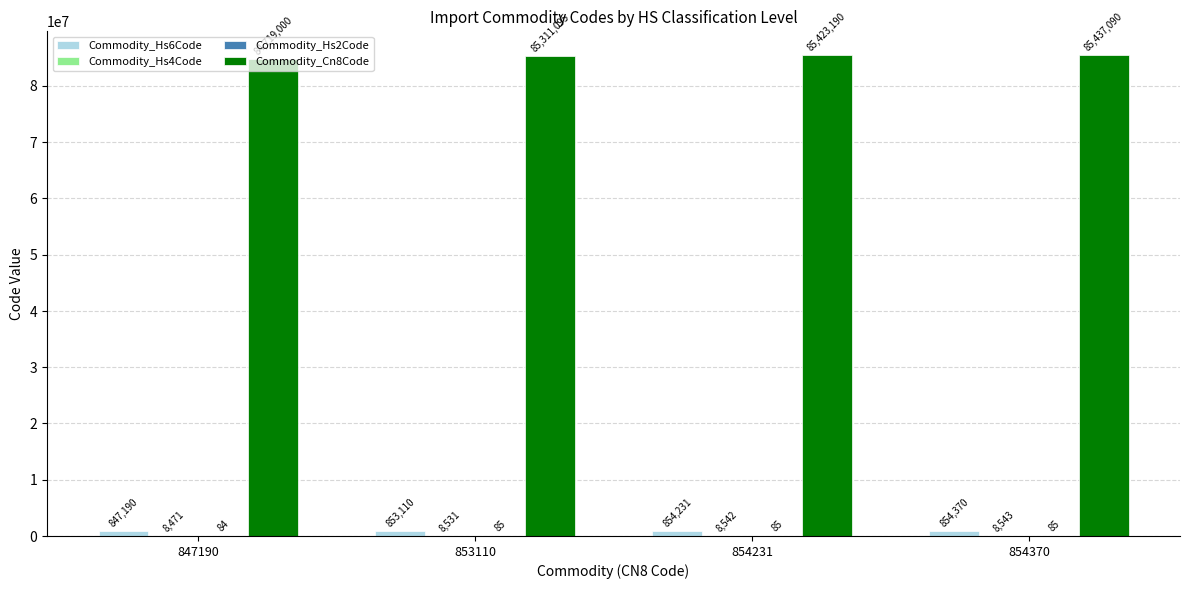

Which series has the largest total across all categories?

Commodity_Cn8Code